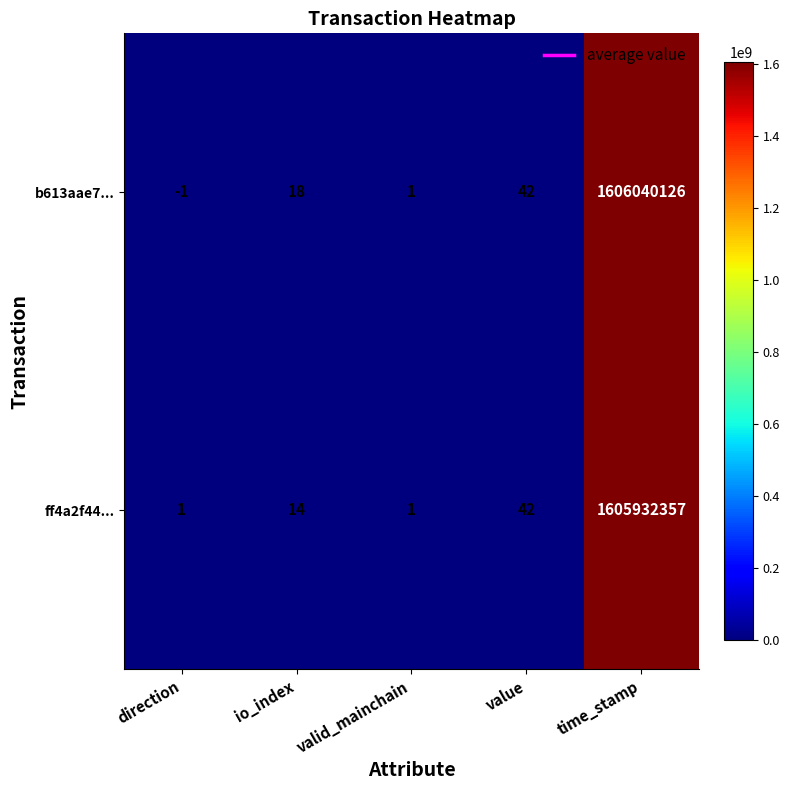

Which series has the widest spread of values?

b613aae7...